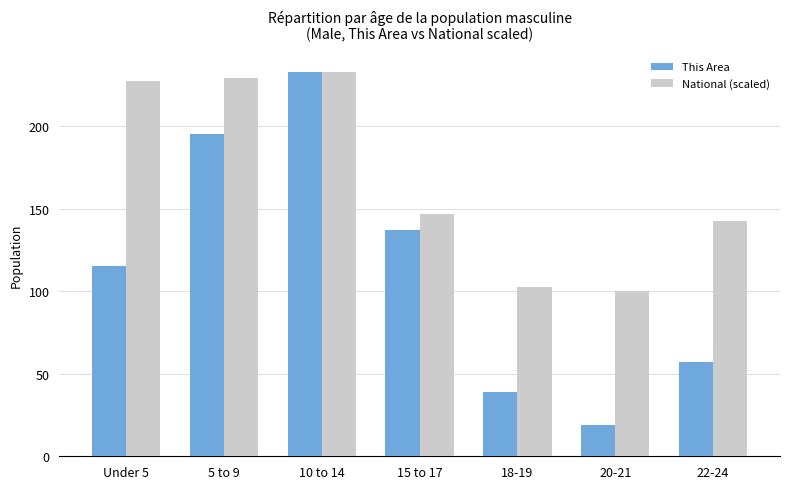

Reading left to right, transcribe all the data shown in this chart.

This Area: Under 5=115.0	5 to 9=195.0	10 to 14=233.0	15 to 17=137.0	18-19=39.0	20-21=19.0	22-24=57.0
National (scaled): Under 5=227.3	5 to 9=228.8	10 to 14=233.0	15 to 17=146.6	18-19=102.4	20-21=99.8	22-24=142.8